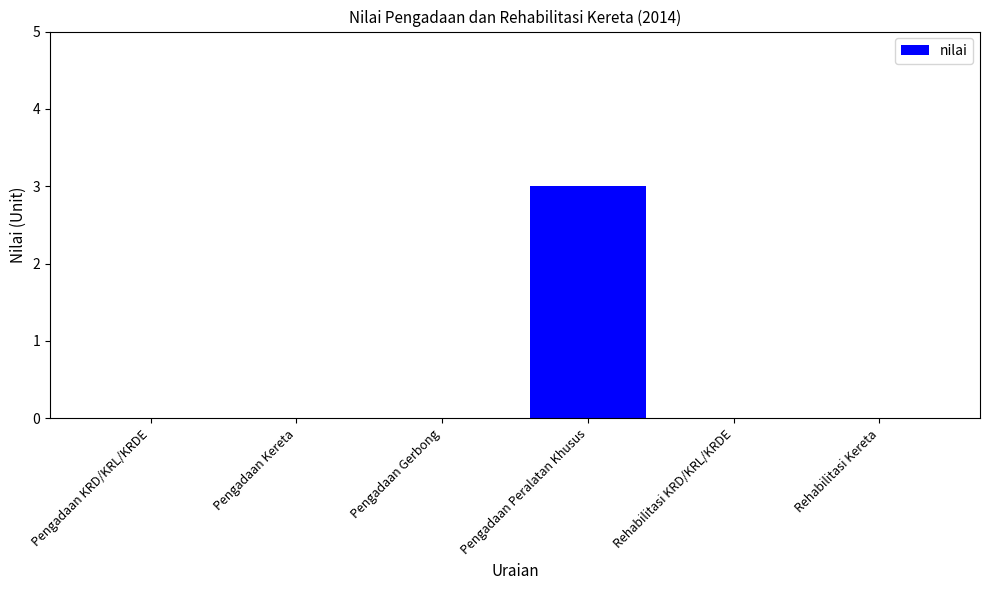

What is the maximum value shown in the chart?

3